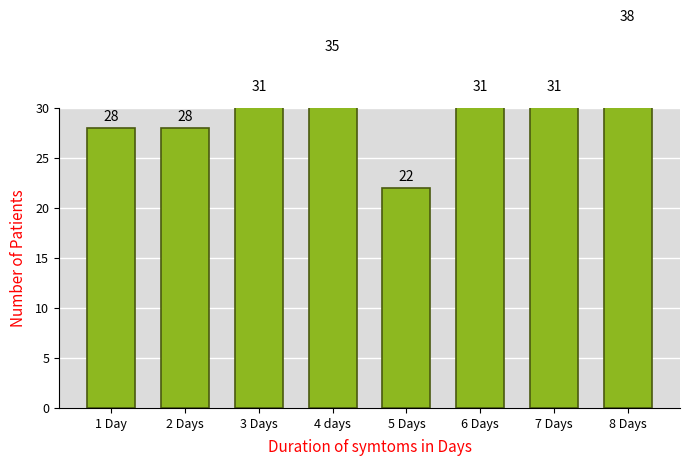

How many data points does each series have?

8